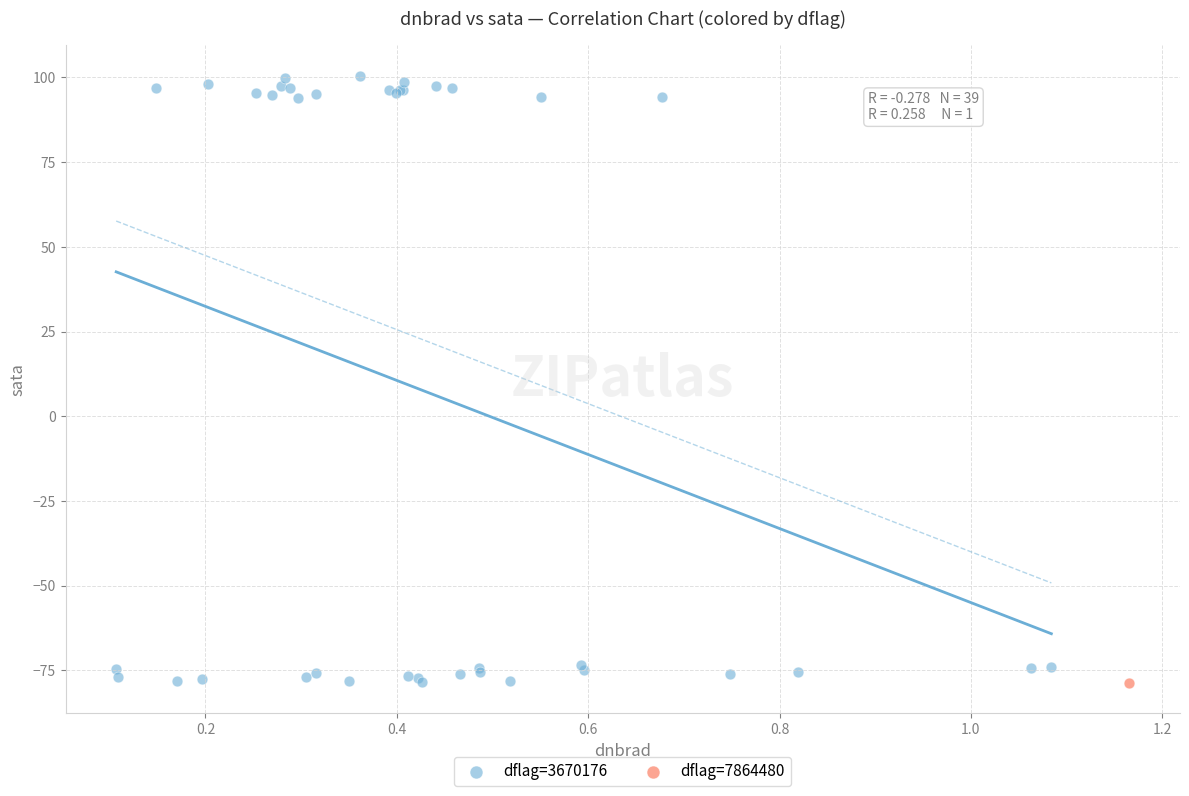

What are all the series names shown in the legend?

dflag=3670176, dflag=7864480